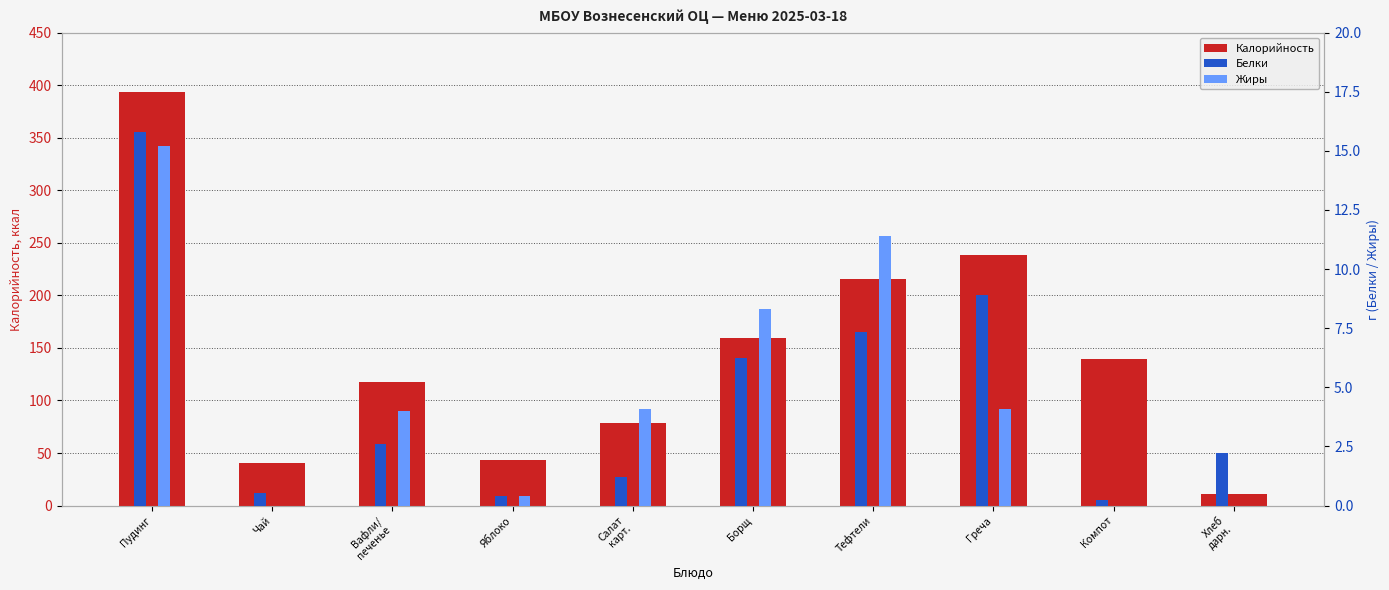

Reading right to left, list all the values displayed in this chart.

Калорийность: Хлеб
дарн.=11.0	Компот=139.9	Греча=238.0	Тефтели=215.3	Борщ=159.2	Салат
карт.=78.1	Яблоко=43.5	Вафли/
печенье=118.0	Чай=41.0	Пудинг=393.9
Белки: Хлеб
дарн.=2.2	Компот=0.2	Греча=8.9	Тефтели=7.3	Борщ=6.2	Салат
карт.=1.2	Яблоко=0.4	Вафли/
печенье=2.6	Чай=0.5	Пудинг=15.8
Жиры: Хлеб
дарн.=0.0	Компот=0.0	Греча=4.1	Тефтели=11.4	Борщ=8.3	Салат
карт.=4.1	Яблоко=0.4	Вафли/
печенье=4.0	Чай=0.0	Пудинг=15.2